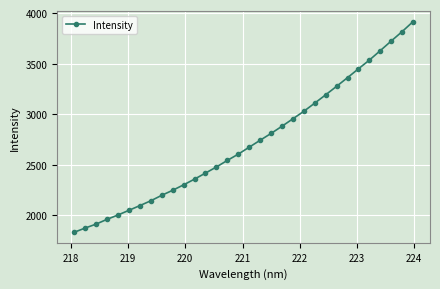

How many series are shown in this chart?

1